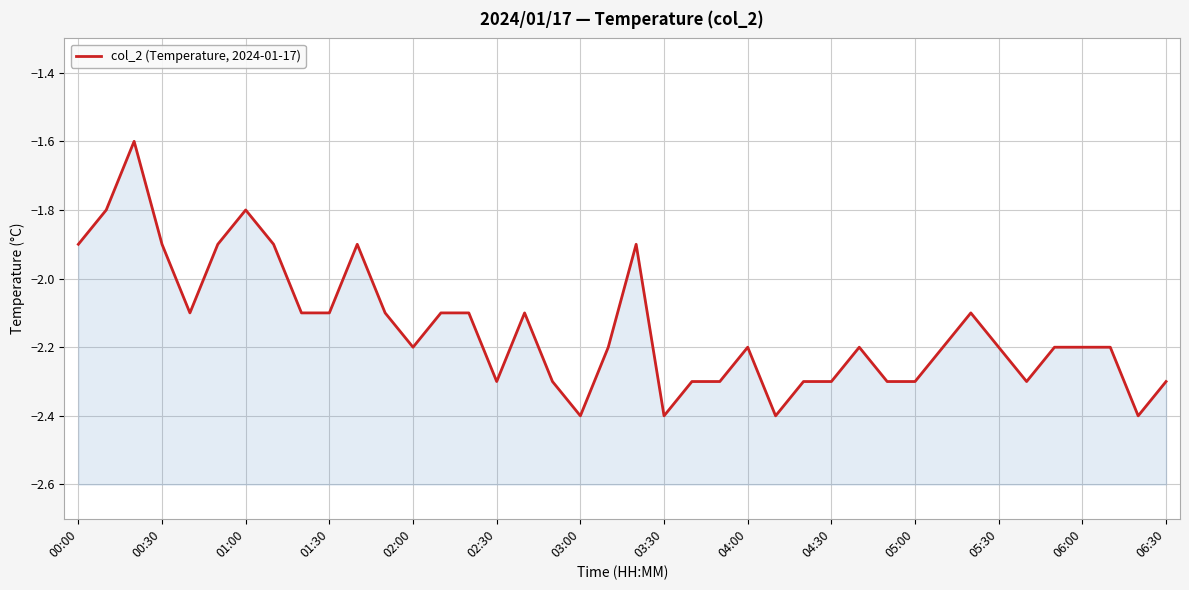

Where is the data nearest to the value -2?

00:00